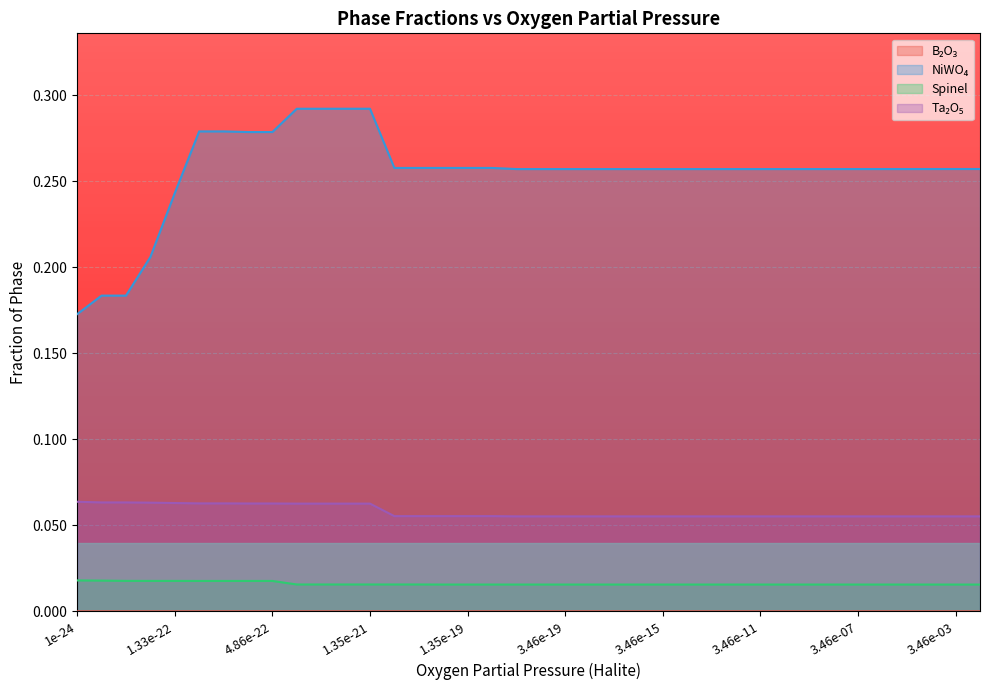

What position from the left is 1.33e-22?

2